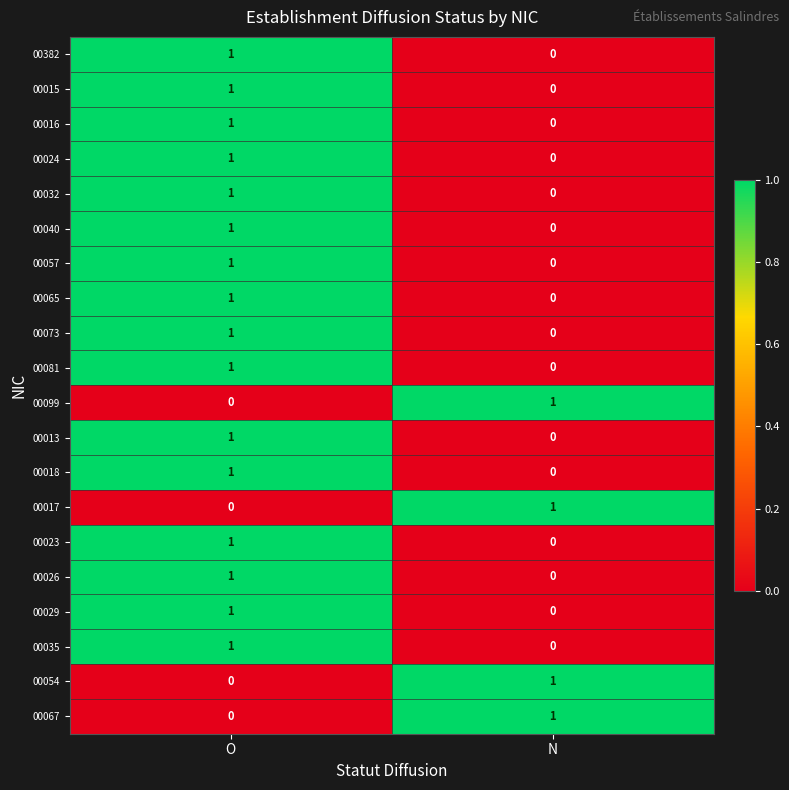

Is the value of 00017 at O greater than the value of 00065 at O?

No